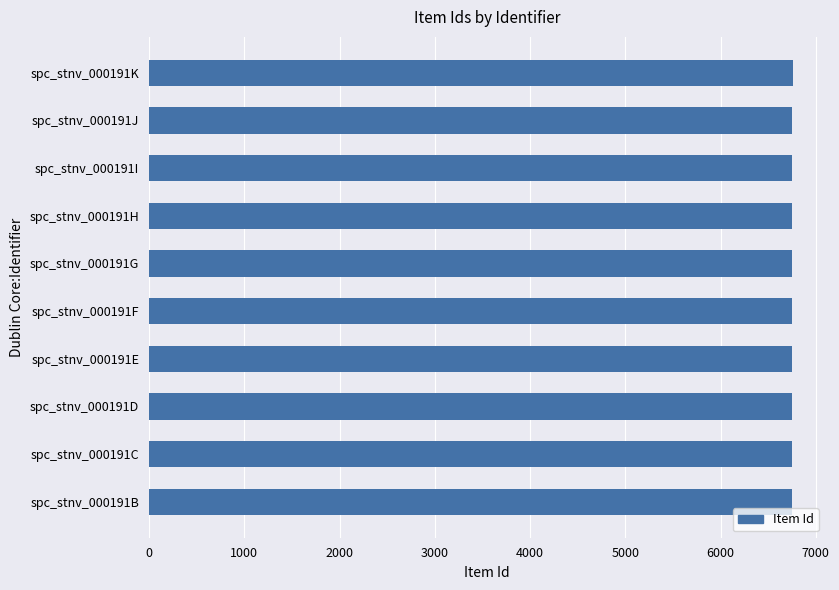

Is it true that the value at spc_stnv_000191G is 9774?

False